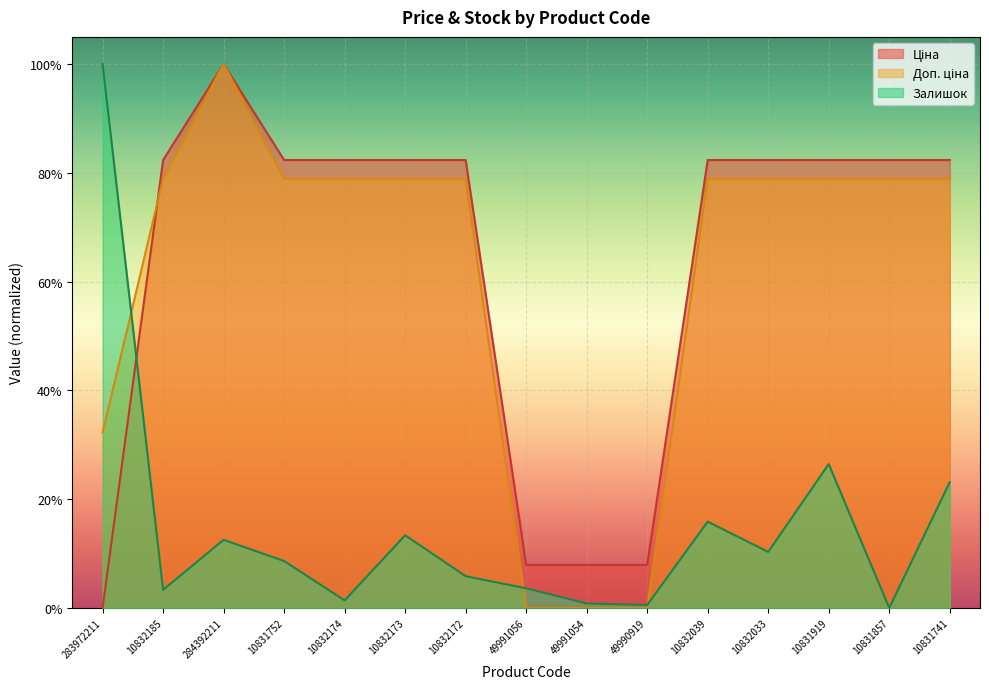

What is the maximum value for Залишок?

1.0